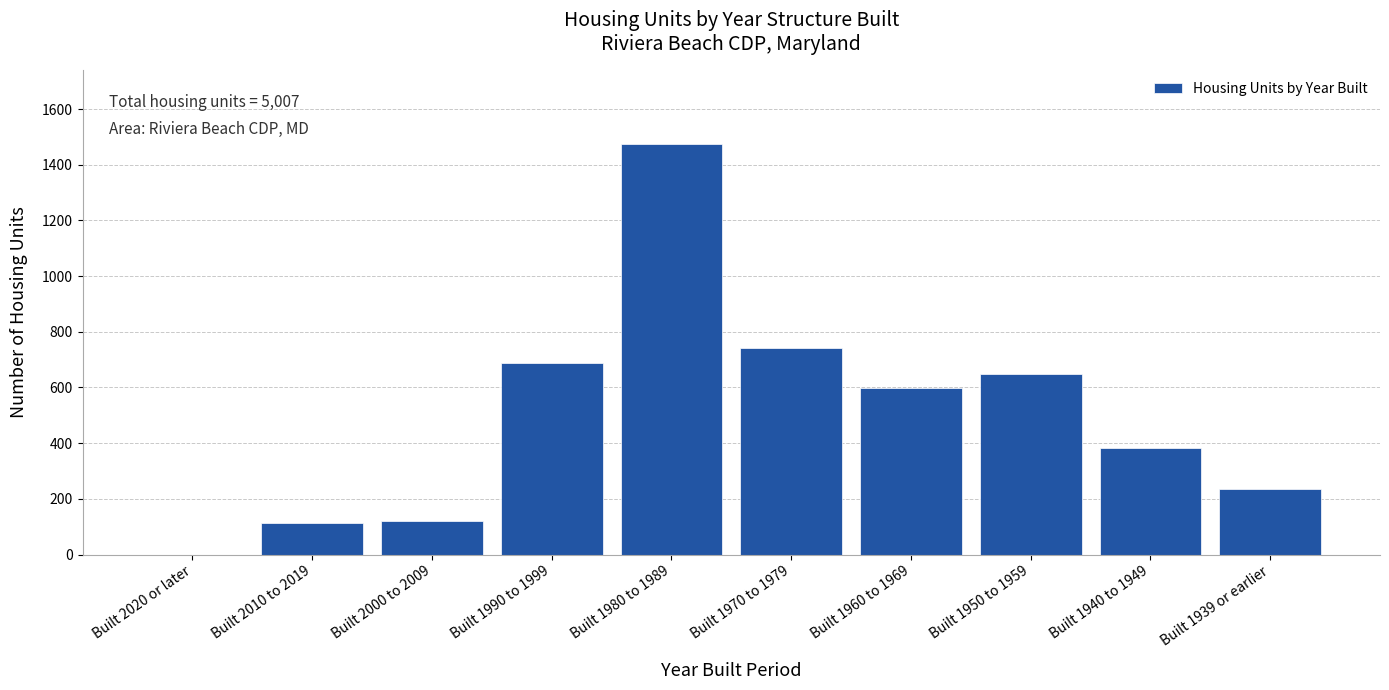

Reading right to left, transcribe all the data shown in this chart.

Built 1939 or earlier=236	Built 1940 to 1949=384	Built 1950 to 1959=649	Built 1960 to 1969=598	Built 1970 to 1979=742	Built 1980 to 1989=1476	Built 1990 to 1999=689	Built 2000 to 2009=120	Built 2010 to 2019=113	Built 2020 or later=0